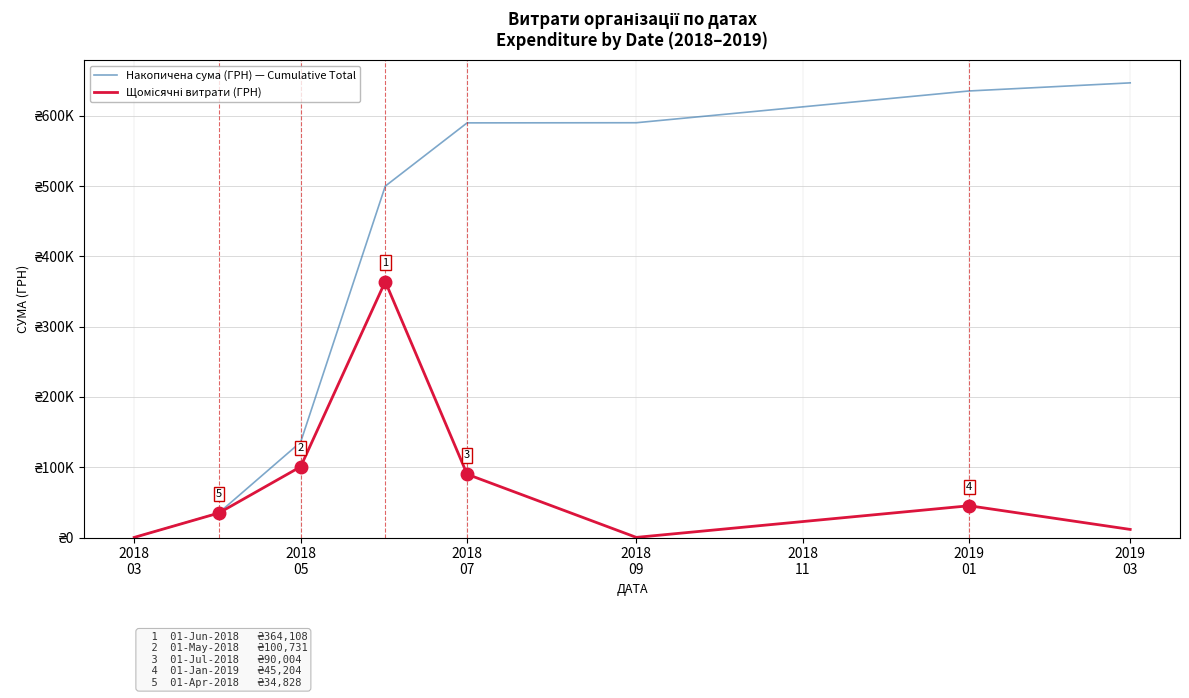

Is this an area chart (filled region under the line)?

No